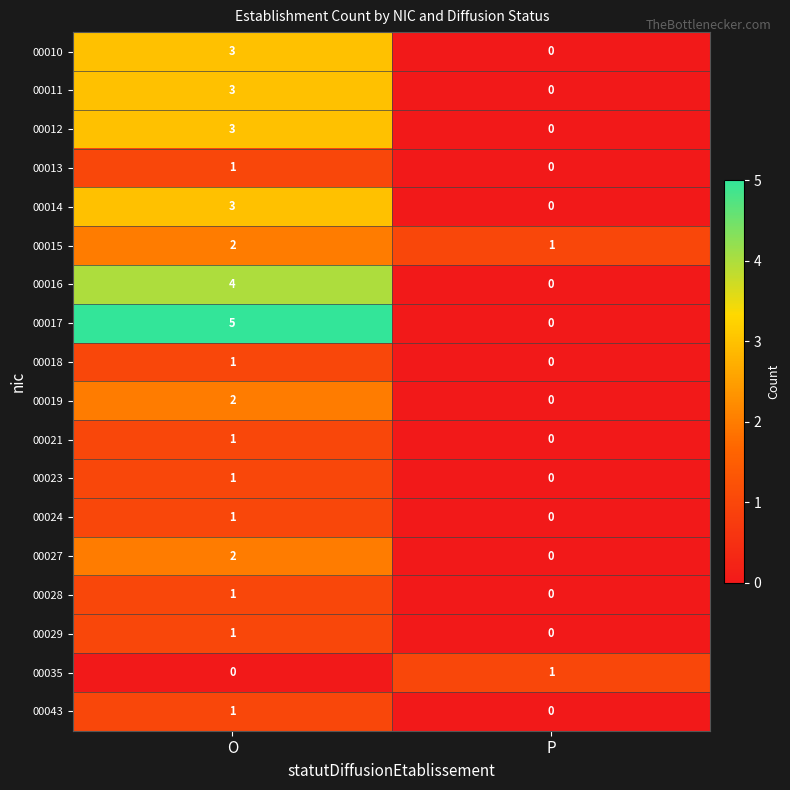

How many categories are shown in the chart?

2